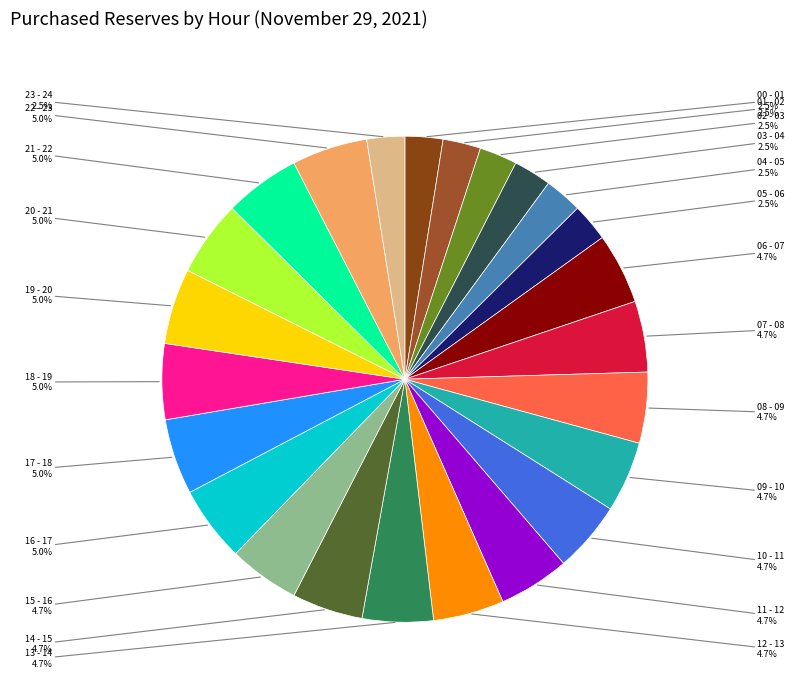

What is the largest slice in the pie chart?

16 - 17